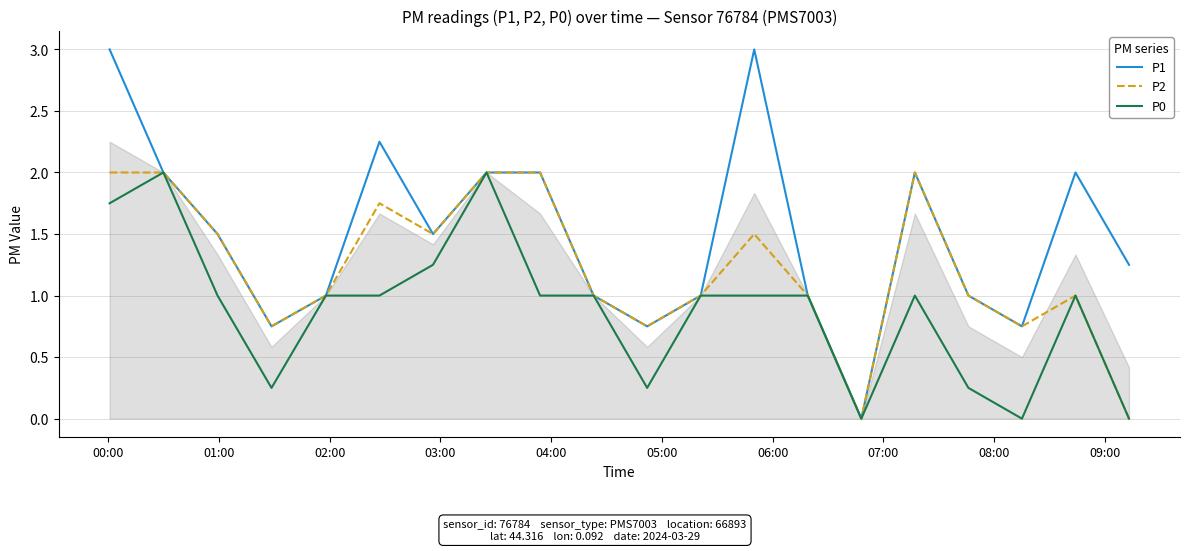

Which series has the widest spread of values?

P1